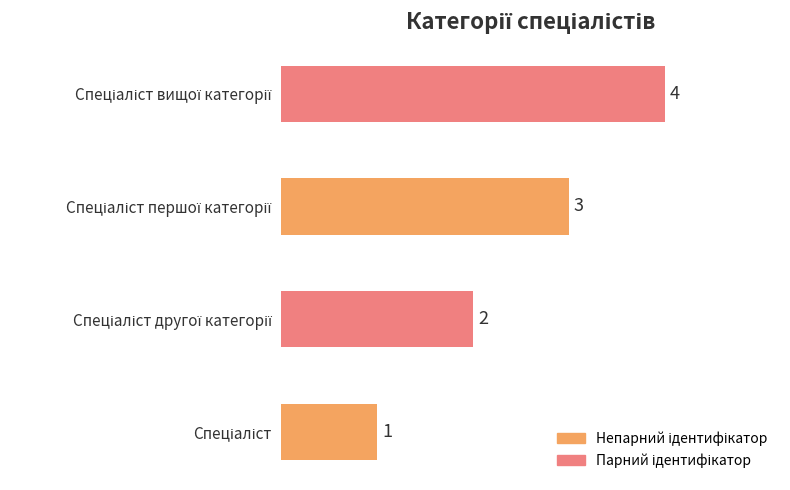

What is the difference between the maximum and minimum values?

3